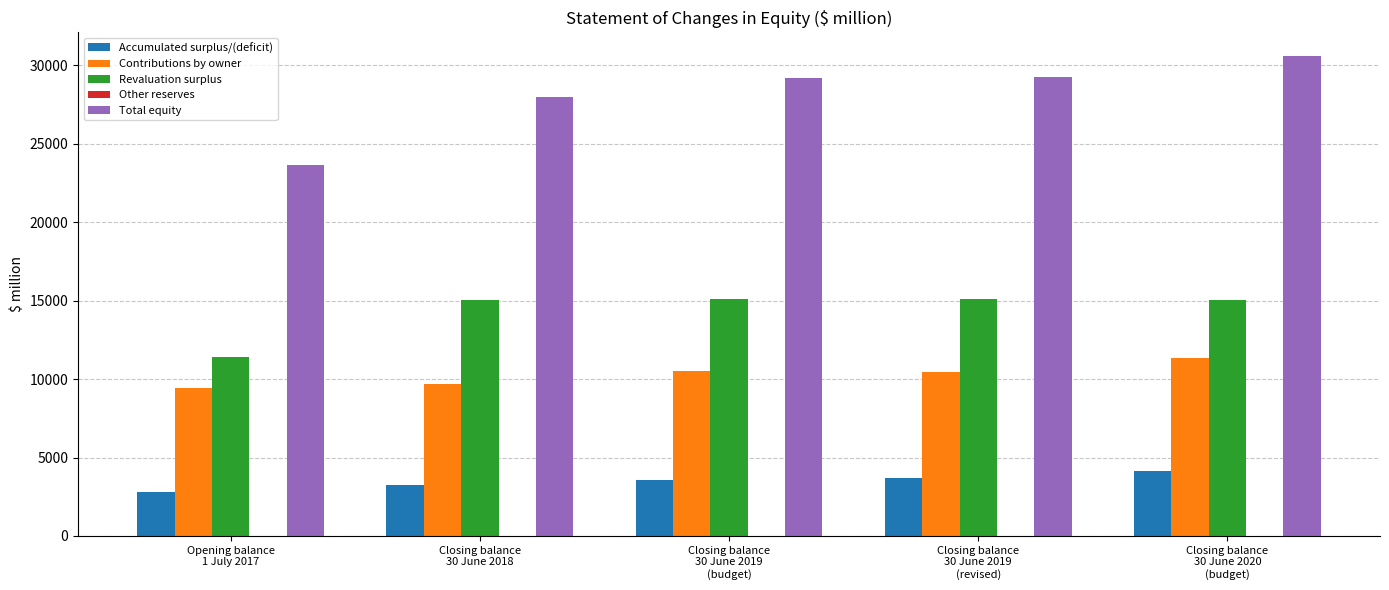

What is the highest value of the Total equity series?

30560.3